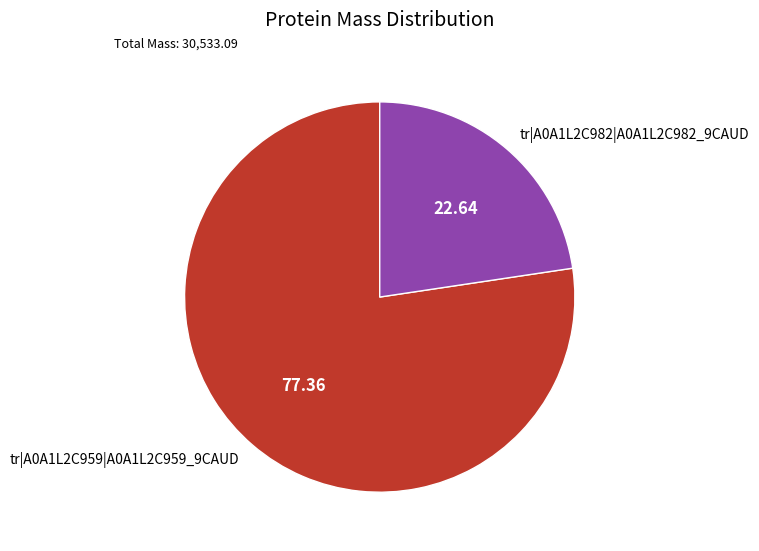

Rank the categories by value from highest to lowest.

tr|A0A1L2C959|A0A1L2C959_9CAUD, tr|A0A1L2C982|A0A1L2C982_9CAUD